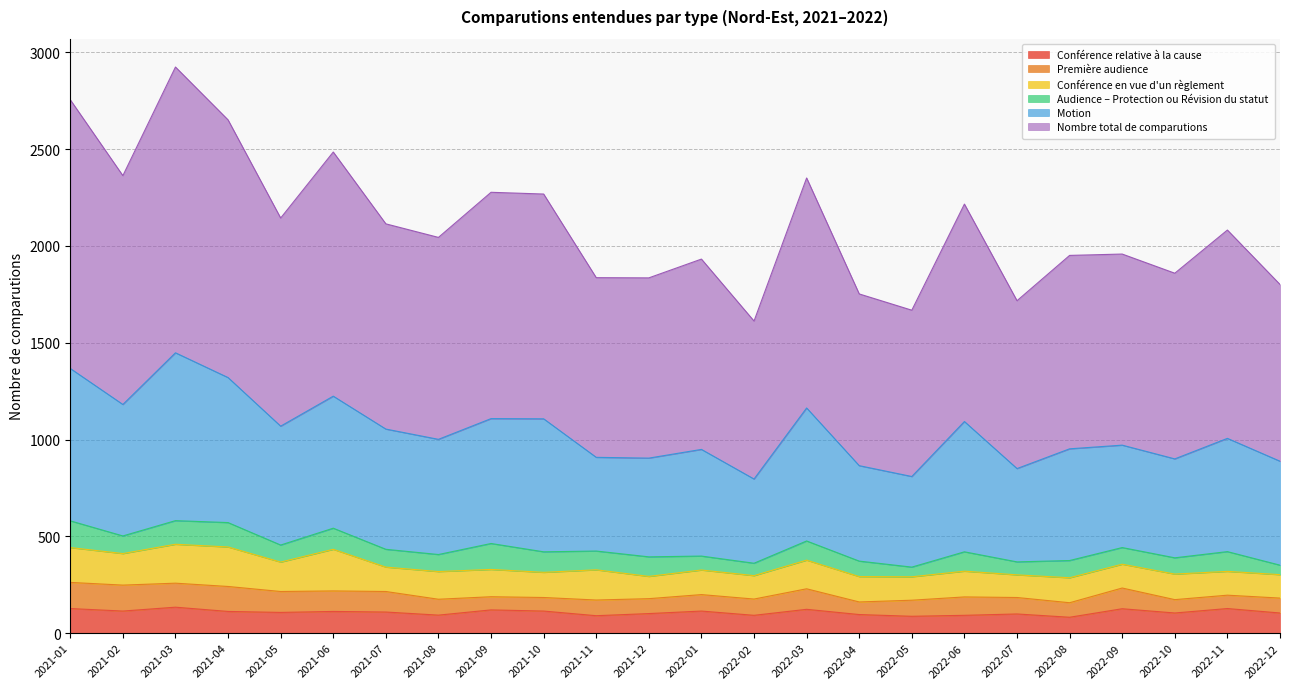

Where is the first local maximum for Conférence relative à la cause?

2021-03